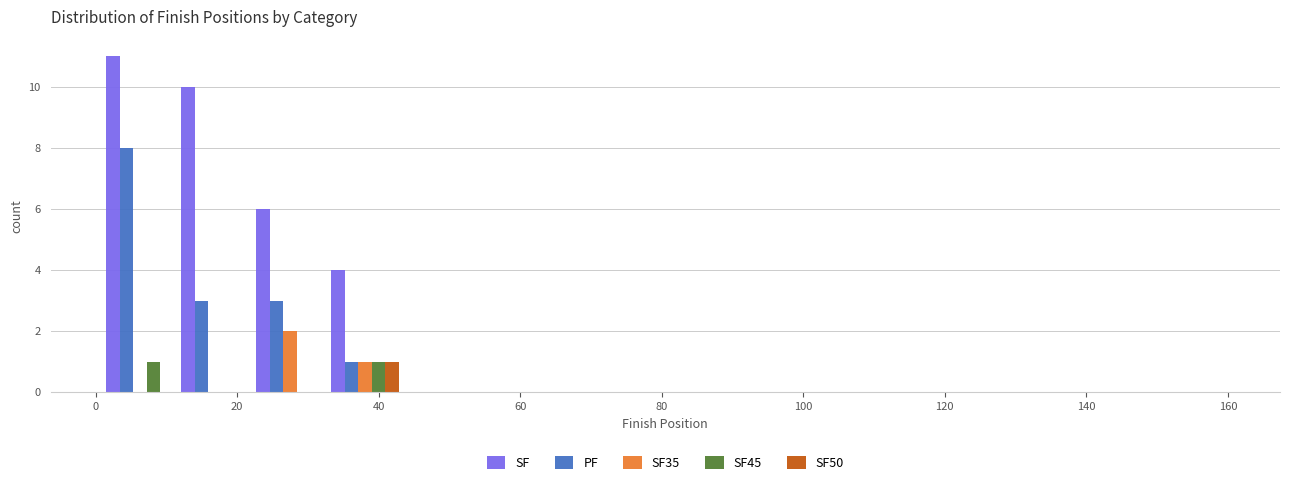

Reading left to right, list every range on the x-axis with the height of the bar of each series over it. Neither the bar edges nor the heights are printed on the chart, so give them approximately, as read against the axes.

1.0 to 11.6: SF=11	PF=8	SF35=0	SF45=1	SF50=0
11.6 to 22.2: SF=10	PF=3	SF35=0	SF45=0	SF50=0
22.2 to 32.8: SF=6	PF=3	SF35=2	SF45=0	SF50=0
32.8 to 43.4: SF=4	PF=1	SF35=1	SF45=1	SF50=1
43.4 to 54.0: SF=0	PF=0	SF35=0	SF45=0	SF50=0
54.0 to 64.6: SF=0	PF=0	SF35=0	SF45=0	SF50=0
64.6 to 75.2: SF=0	PF=0	SF35=0	SF45=0	SF50=0
75.2 to 85.8: SF=0	PF=0	SF35=0	SF45=0	SF50=0
85.8 to 96.4: SF=0	PF=0	SF35=0	SF45=0	SF50=0
96.4 to 107.0: SF=0	PF=0	SF35=0	SF45=0	SF50=0
107.0 to 117.6: SF=0	PF=0	SF35=0	SF45=0	SF50=0
117.6 to 128.2: SF=0	PF=0	SF35=0	SF45=0	SF50=0
128.2 to 138.8: SF=0	PF=0	SF35=0	SF45=0	SF50=0
138.8 to 149.4: SF=0	PF=0	SF35=0	SF45=0	SF50=0
149.4 to 160.0: SF=0	PF=0	SF35=0	SF45=0	SF50=0